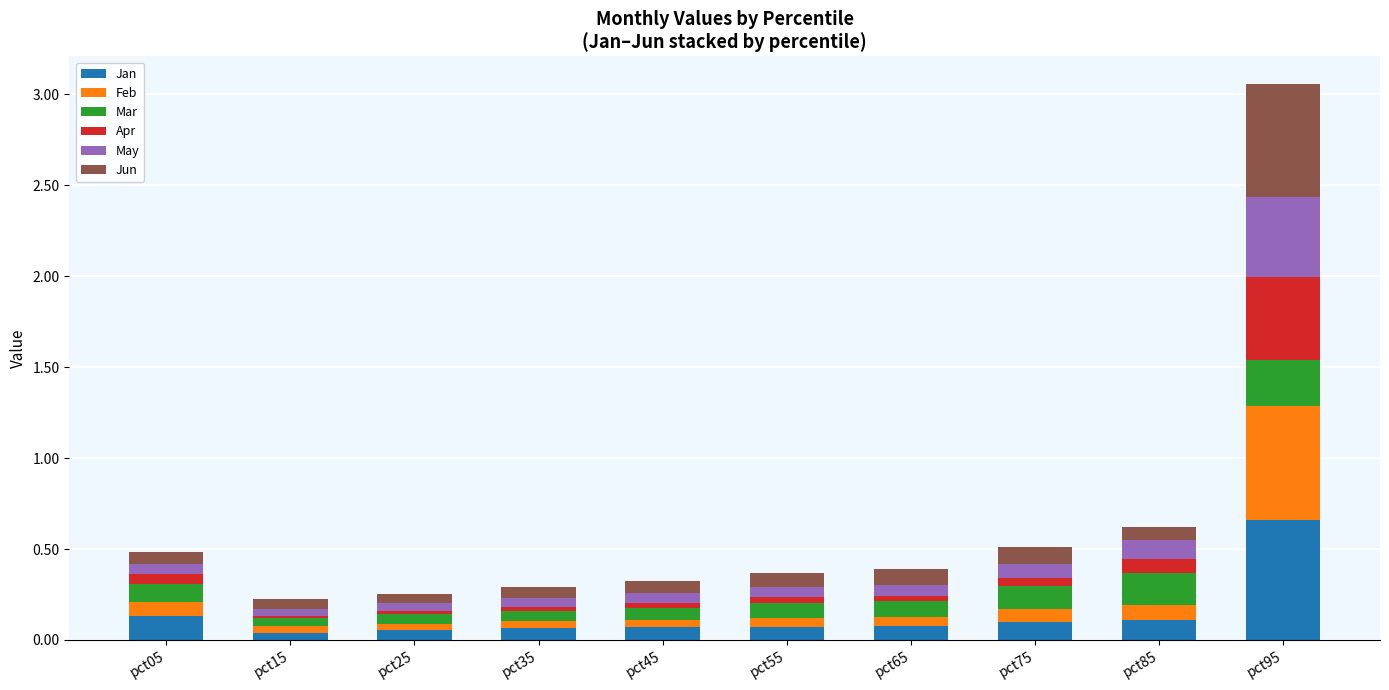

At which category is the sum across all series the highest?

pct95